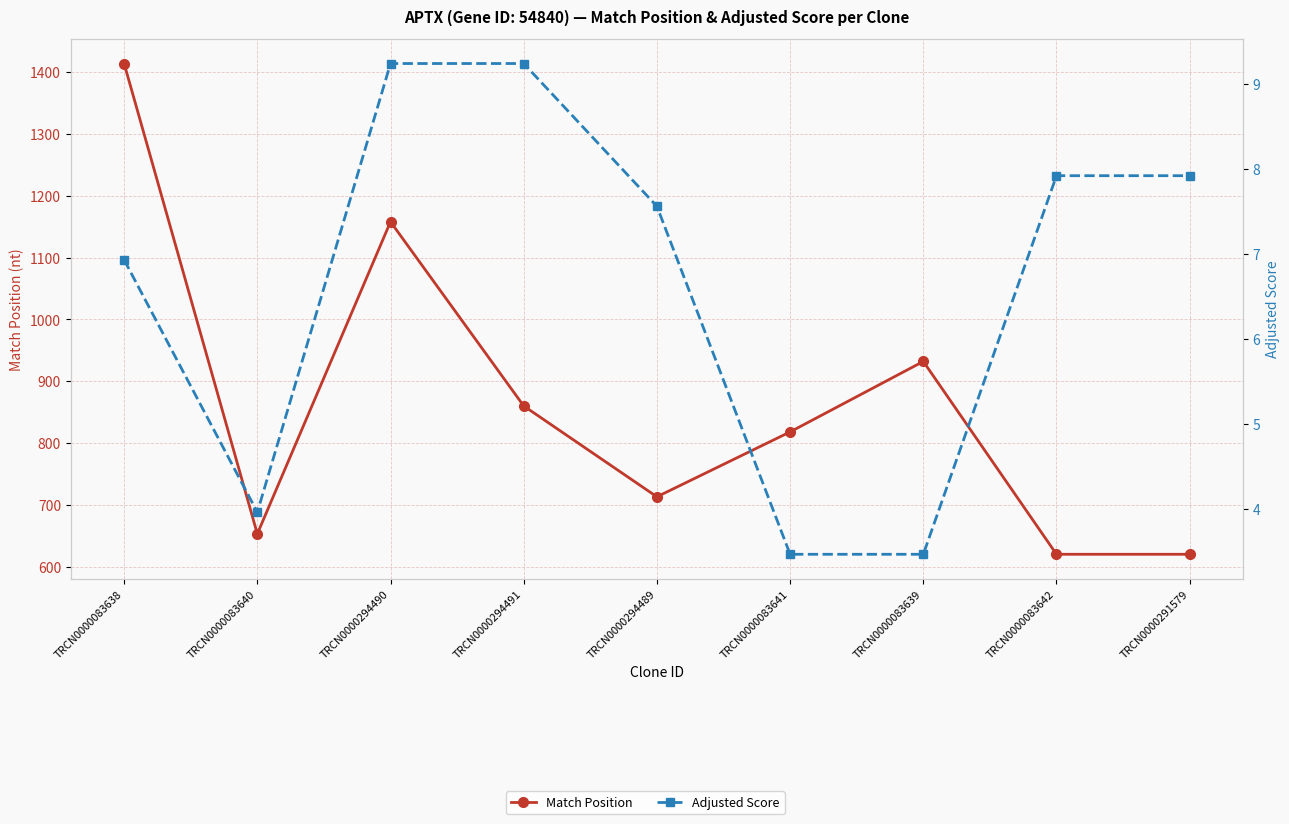

True or false: Match Position has a value of 281.6 at TRCN0000294489.

False